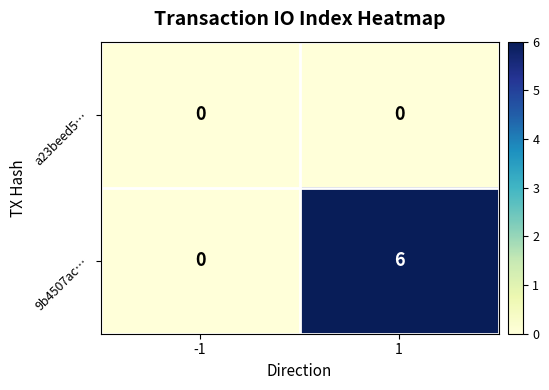

Reading left to right, list all the values displayed in this chart.

a23beed5…: -1=0	1=0
9b4507ac…: -1=0	1=6